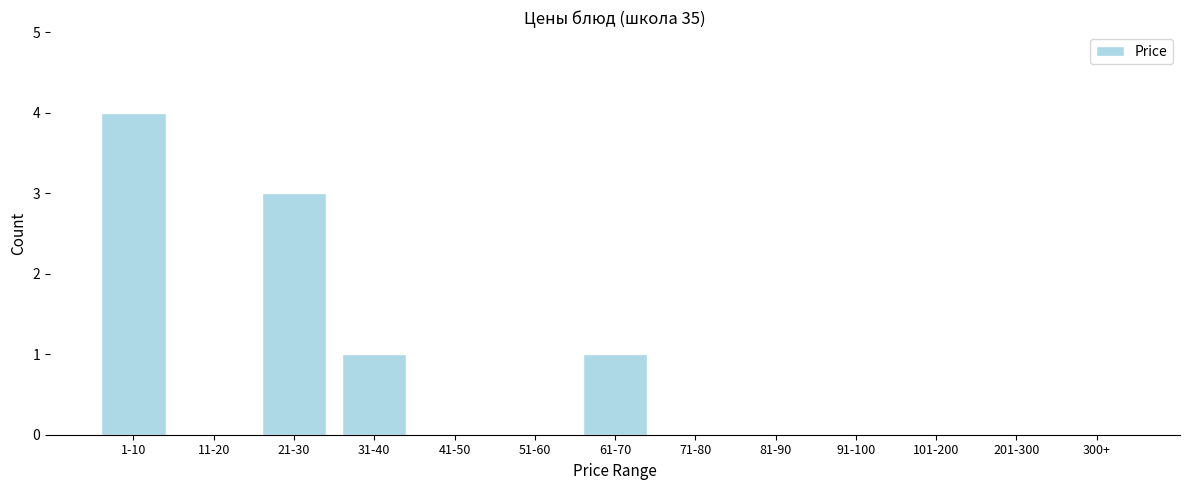

Reading left to right, extract all data points from this chart.

1-10=4	11-20=0	21-30=3	31-40=1	41-50=0	51-60=0	61-70=1	71-80=0	81-90=0	91-100=0	101-200=0	201-300=0	300+=0